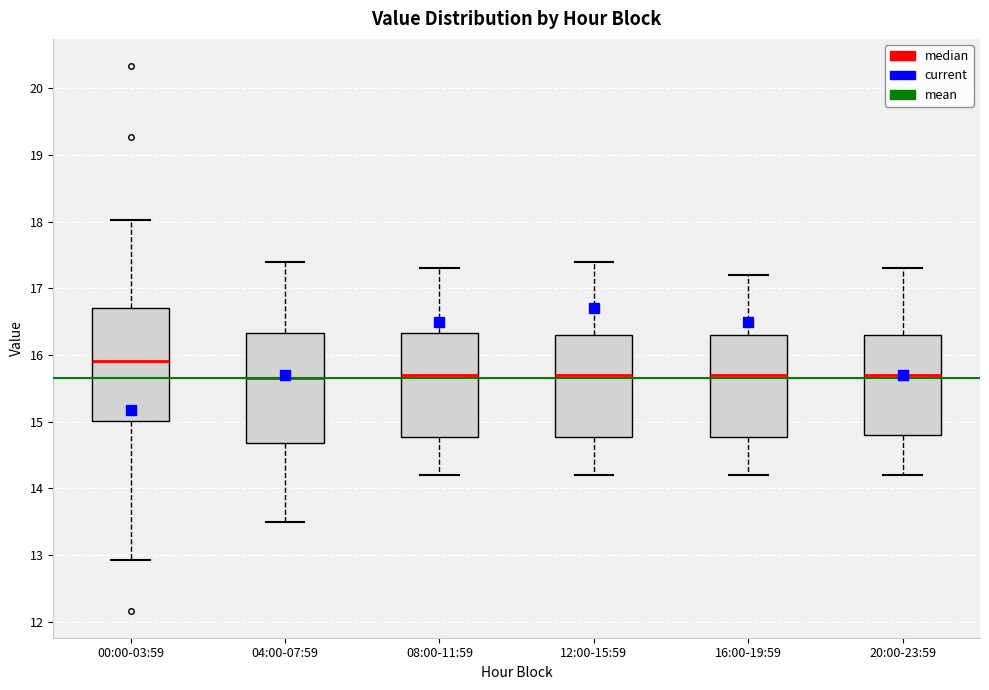

Where does the median line of the box for 16:00-19:59 sit on the y-axis? The values are not printed on the chart, so give them approximately, as read against the axis.

15.7